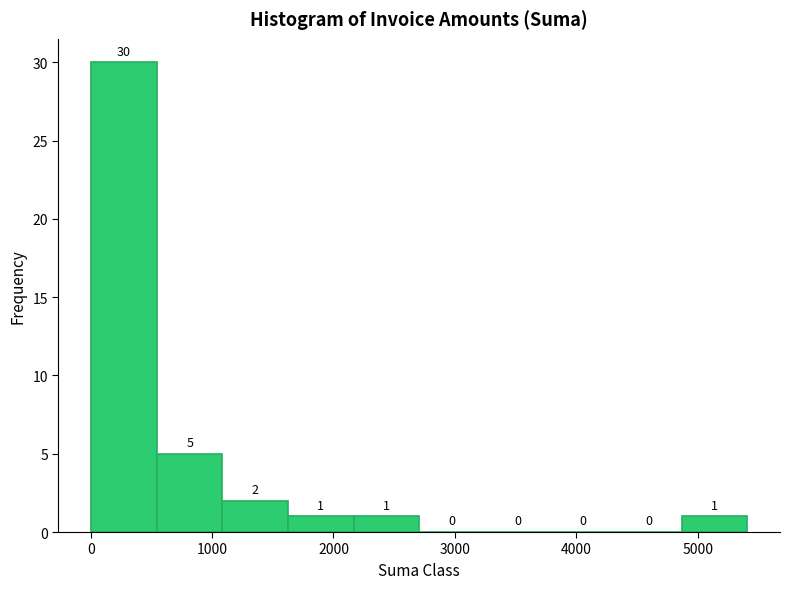

Over which range of the x-axis is the bar tallest?

0 to 500